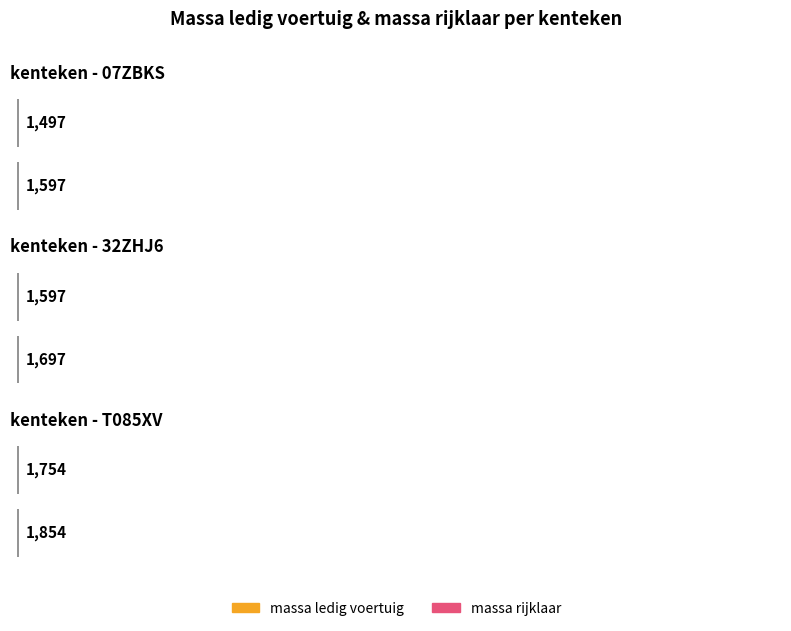

What are all the series names shown in the legend?

massa_ledig_voertuig, massa_rijklaar